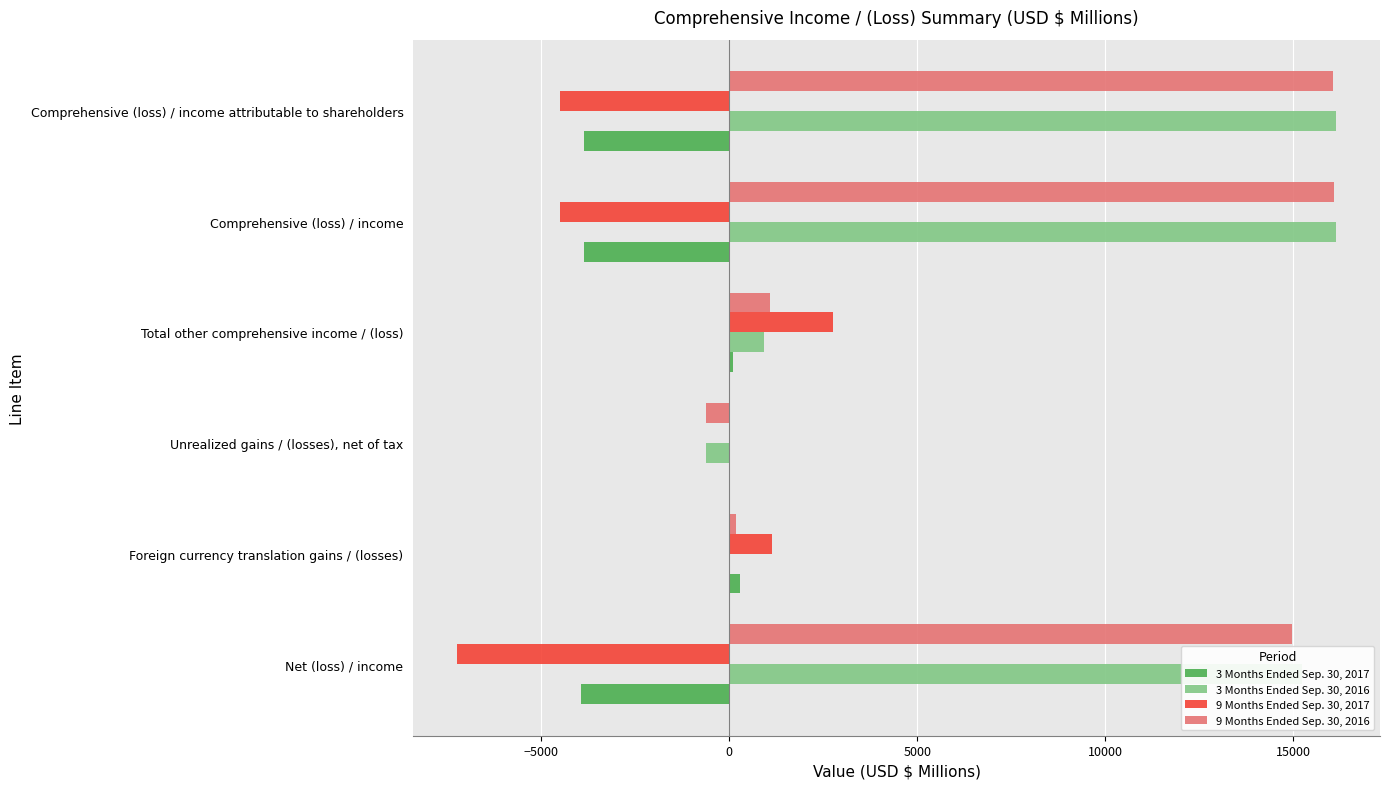

Is the value of 9 Months Ended Sep. 30, 2017 at Comprehensive (loss) / income greater than the value of 3 Months Ended Sep. 30, 2017 at Foreign currency translation gains / (losses)?

No